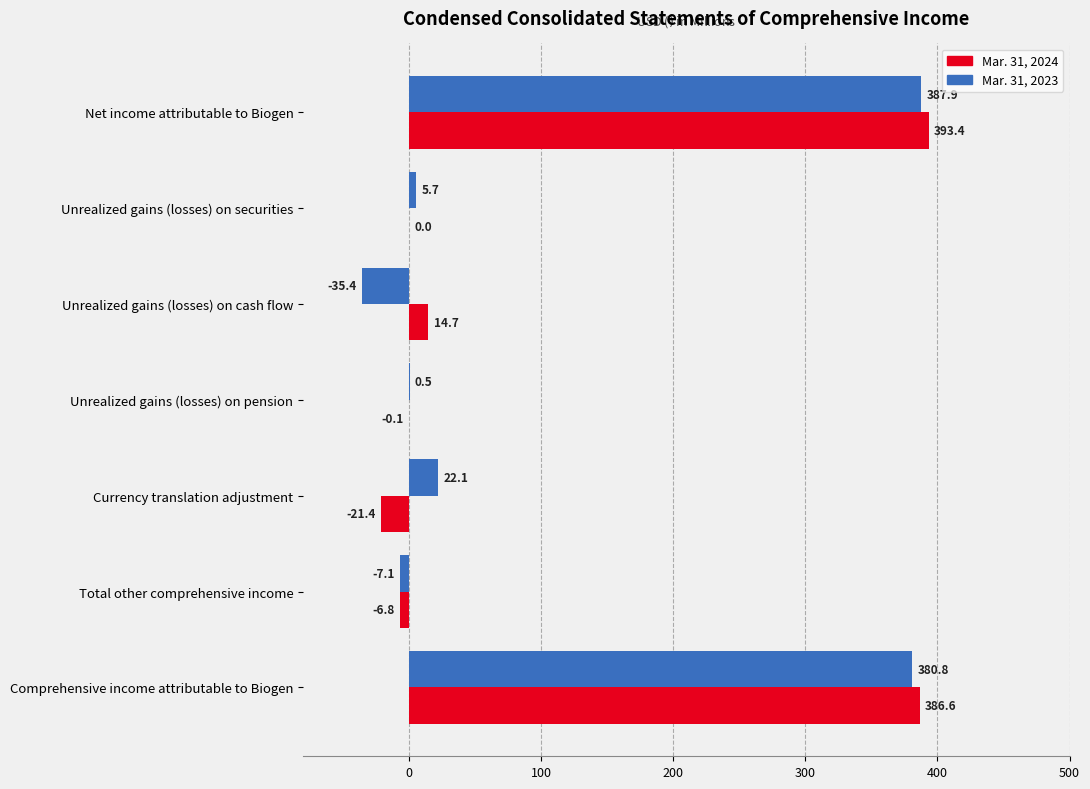

How many values in Mar. 31, 2023 are above zero?

5